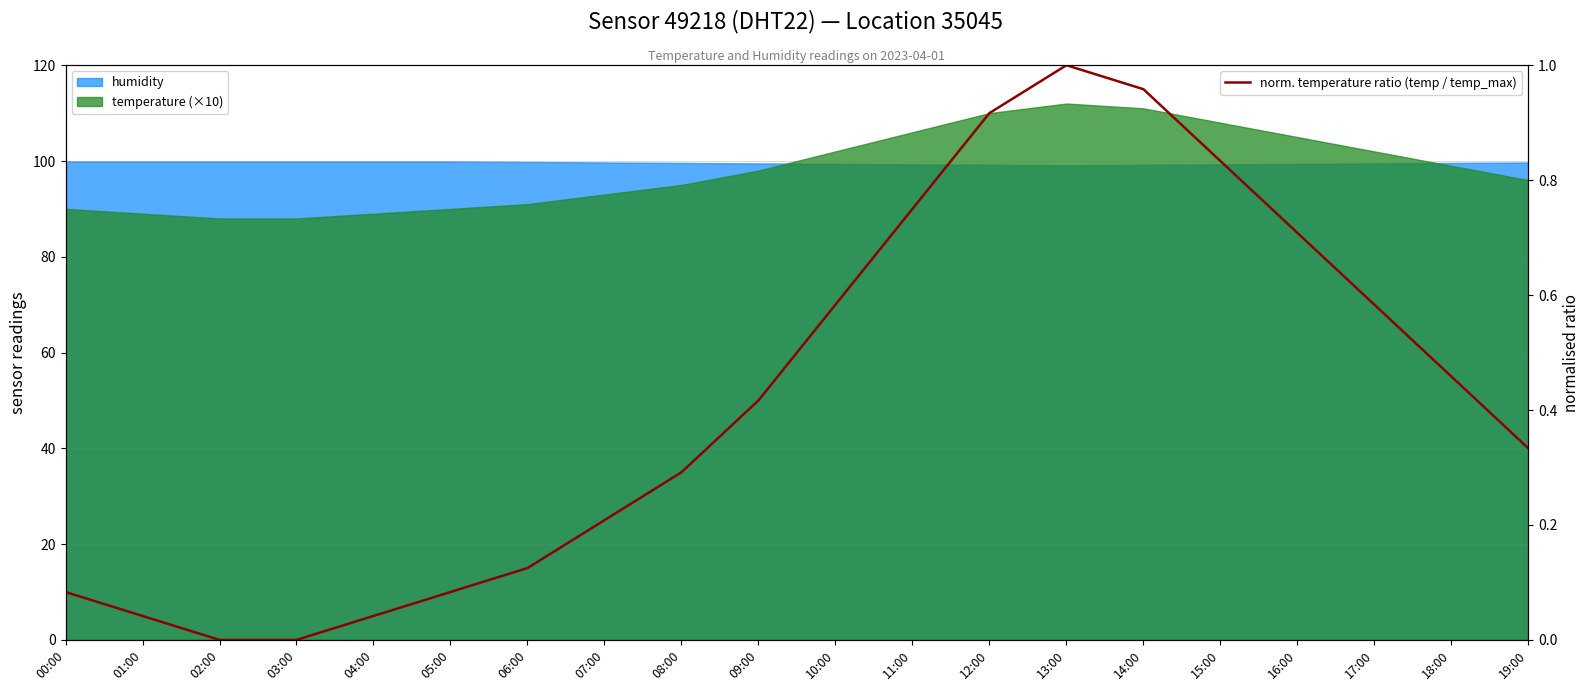

Does the chart display data point markers on the line(s)?

No